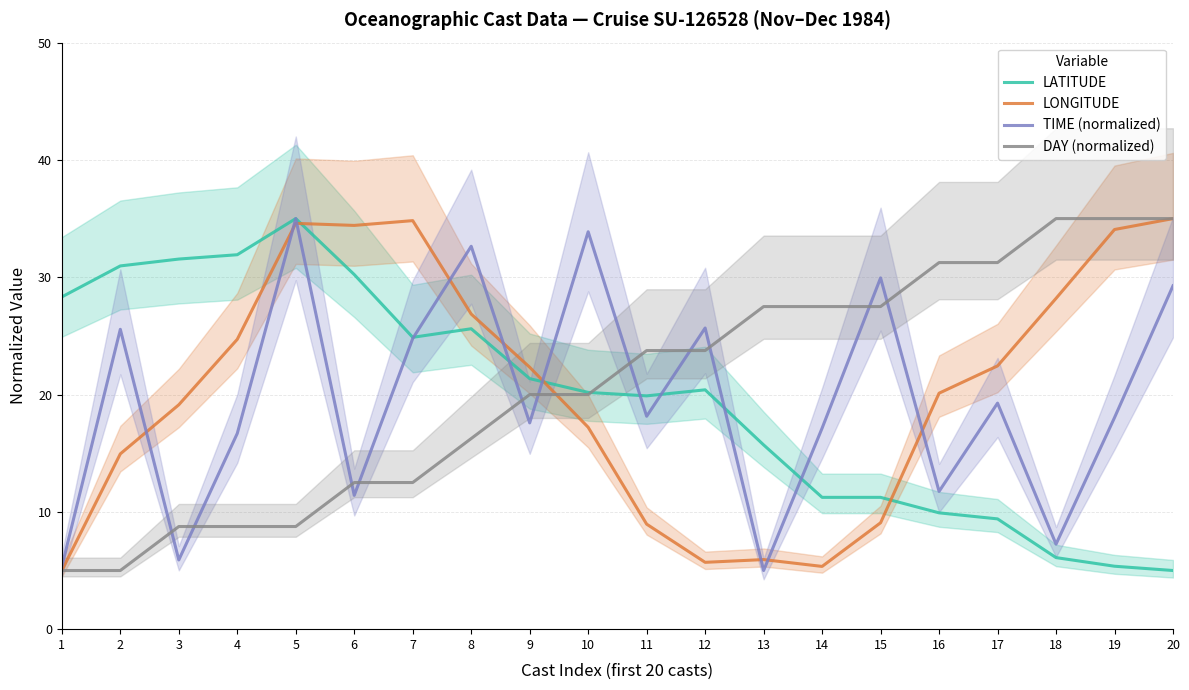

What are all the series names shown in the legend?

LATITUDE, LONGITUDE, TIME (normalized), DAY (normalized)